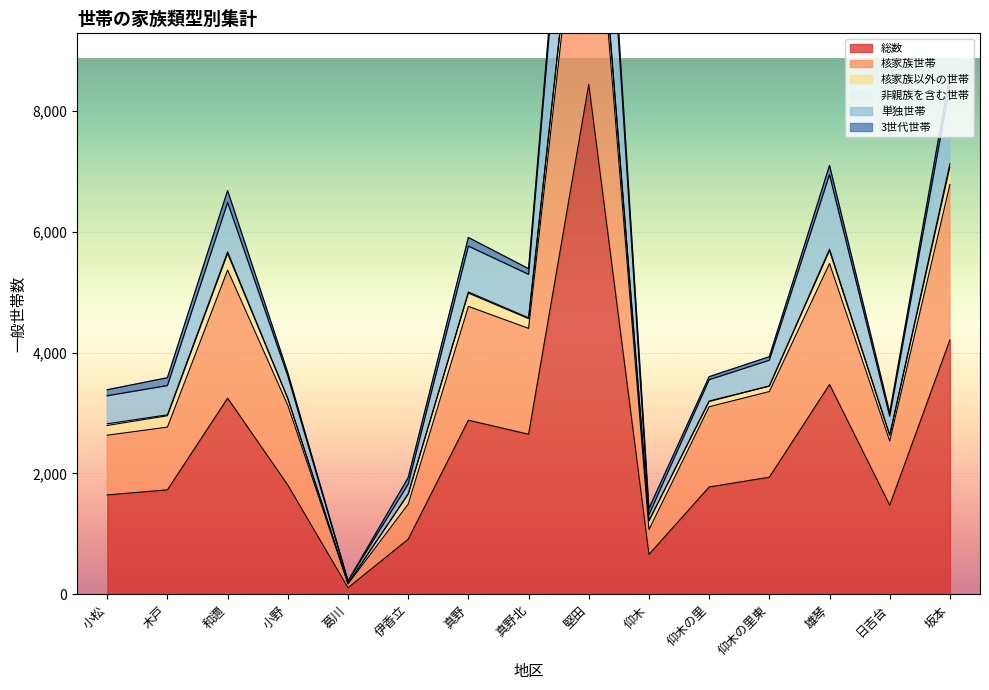

Which category has the highest value in the 総数 series?

堅田